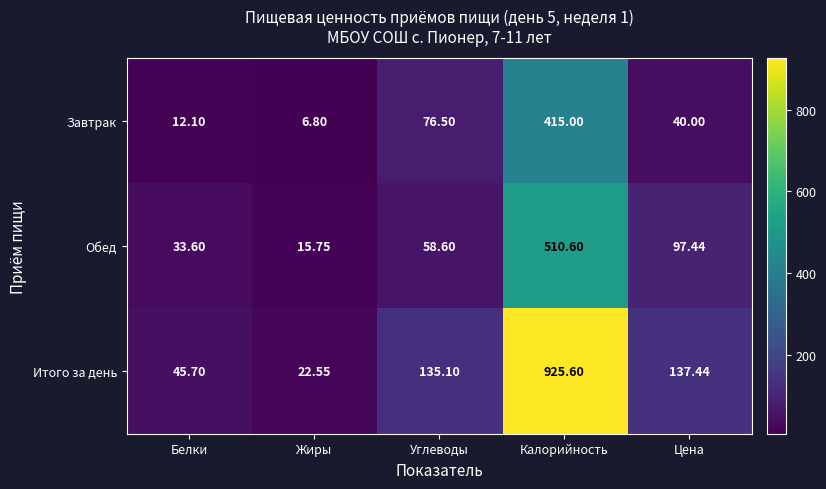

At which category is the sum across all series the highest?

Калорийность